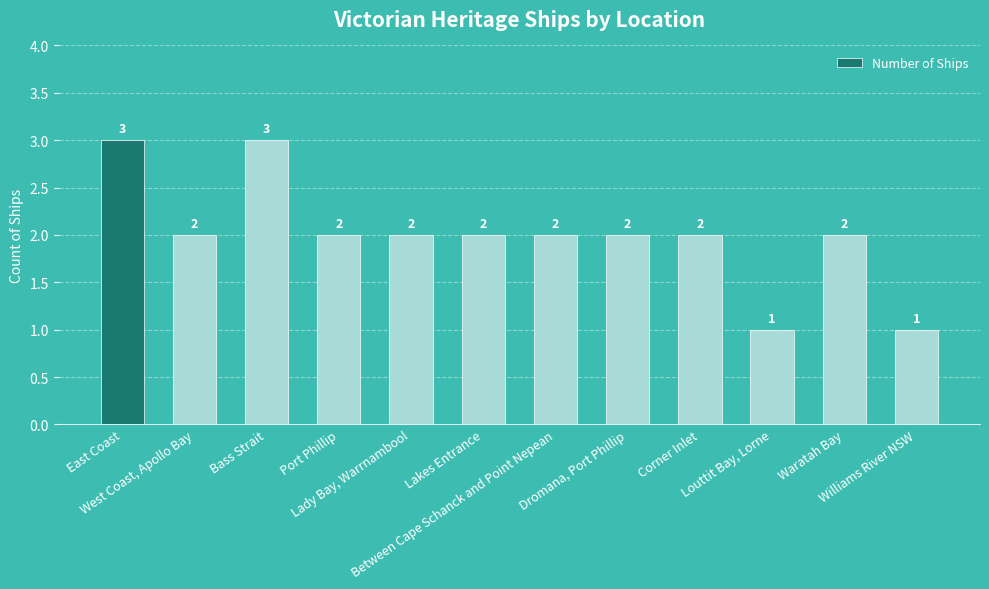

How many values are between 2 and 3?

10